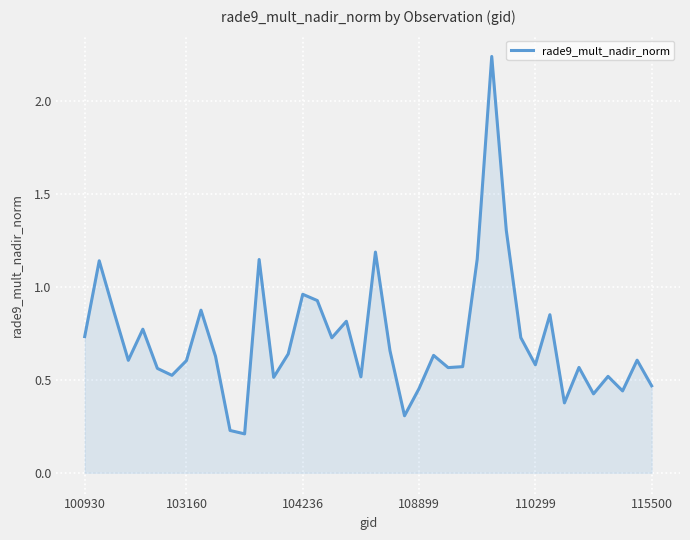

How many interior local valleys (lower than both neighbors) does the data have?

12